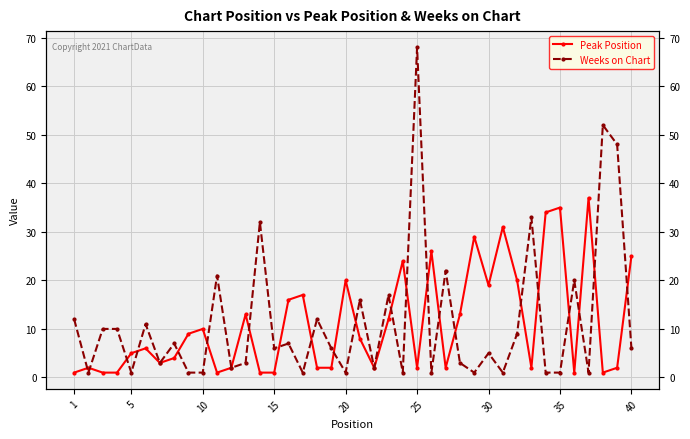

Which has a higher value, 35 or 10?

35